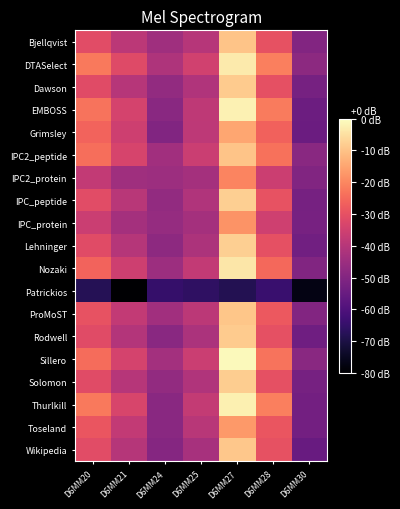

Count the number of data series in this chart.

19